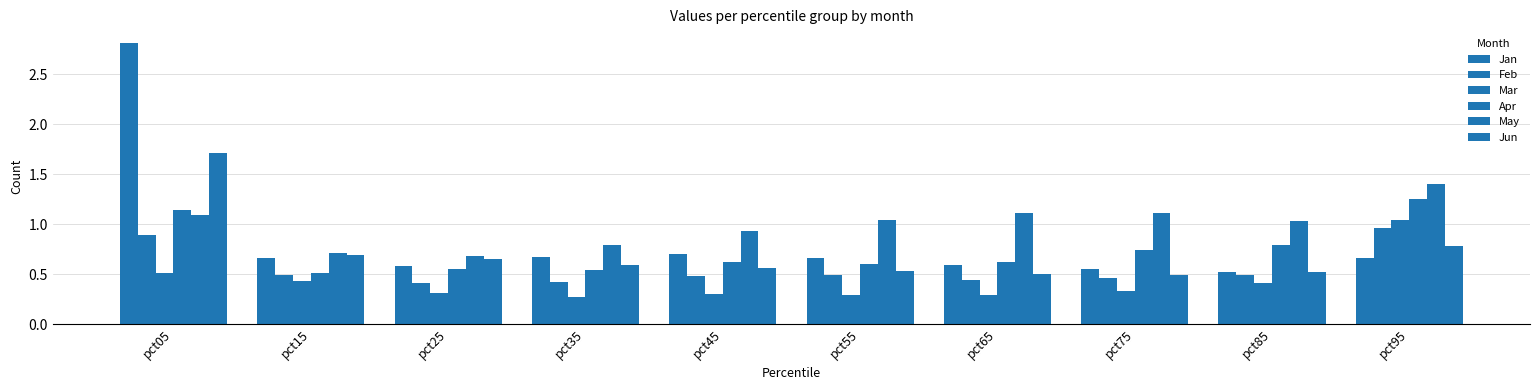

How many bars are there in each group?

6